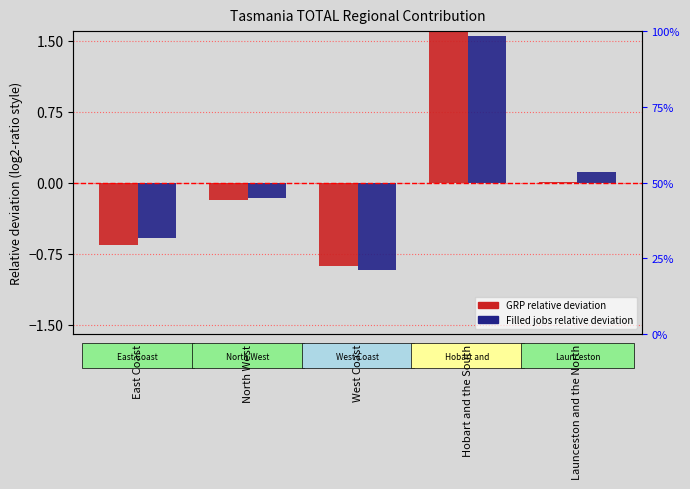

What is the label of the 3rd bar from the left?

West Coast